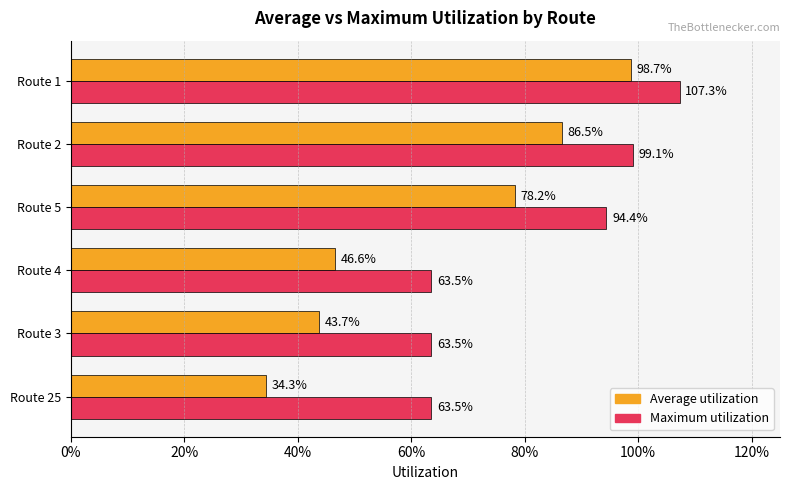

What are all the series names shown in the legend?

Average utilization, Maximum utilization